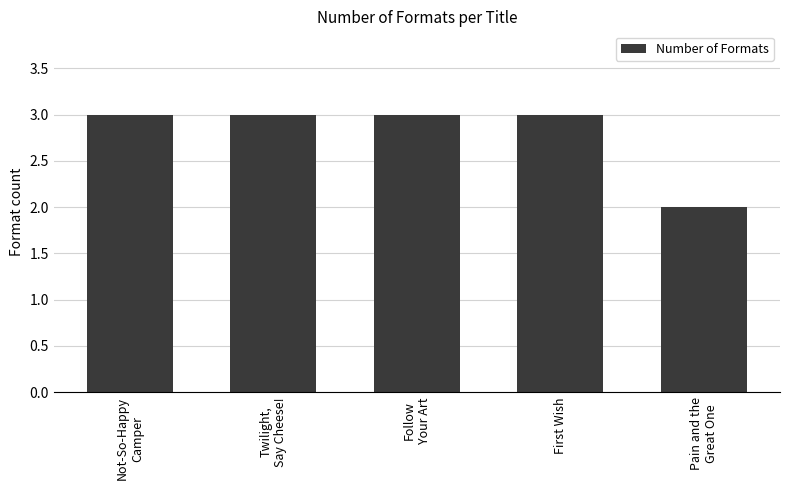

What is the label of the 4th bar from the right?

Twilight,
Say Cheese!